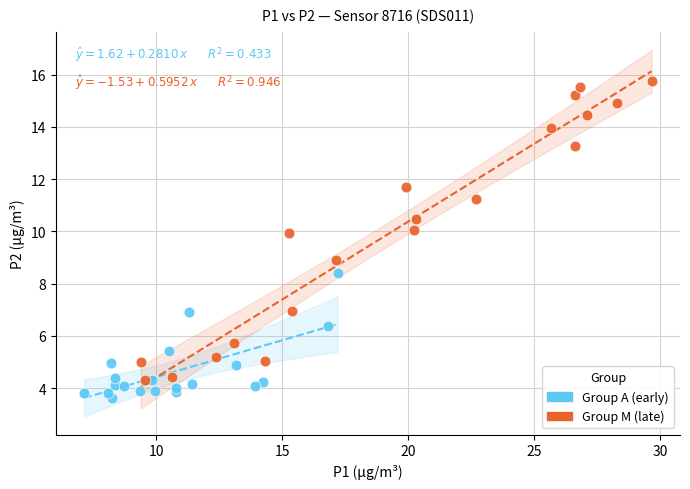

What are all the series names shown in the legend?

Group A (early), Group M (late)